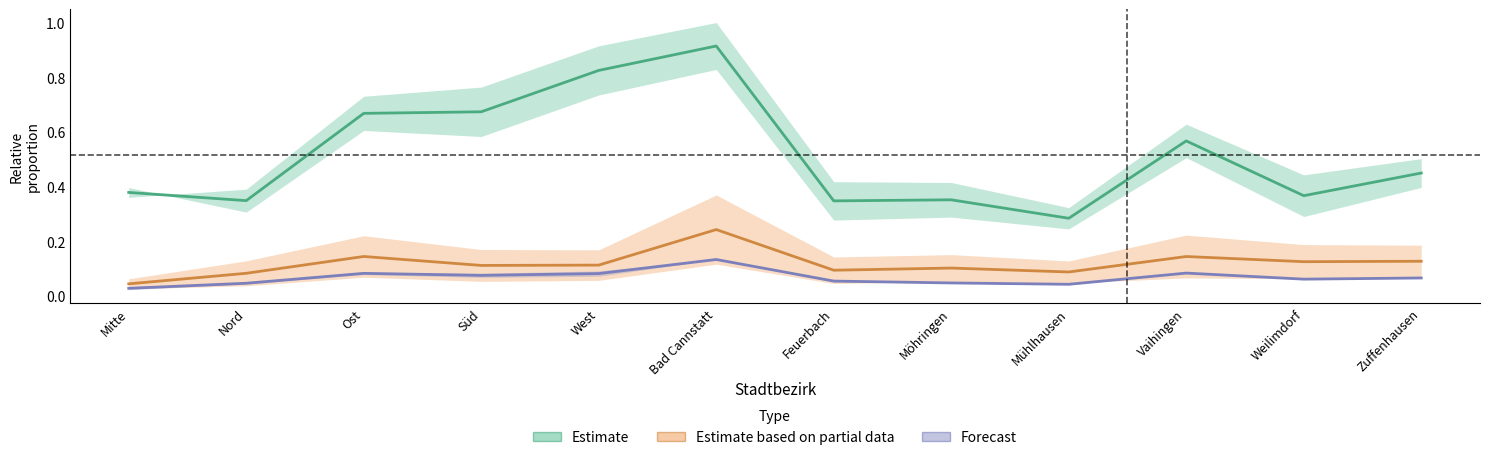

How many Estimate values are between 0 and 1?

12